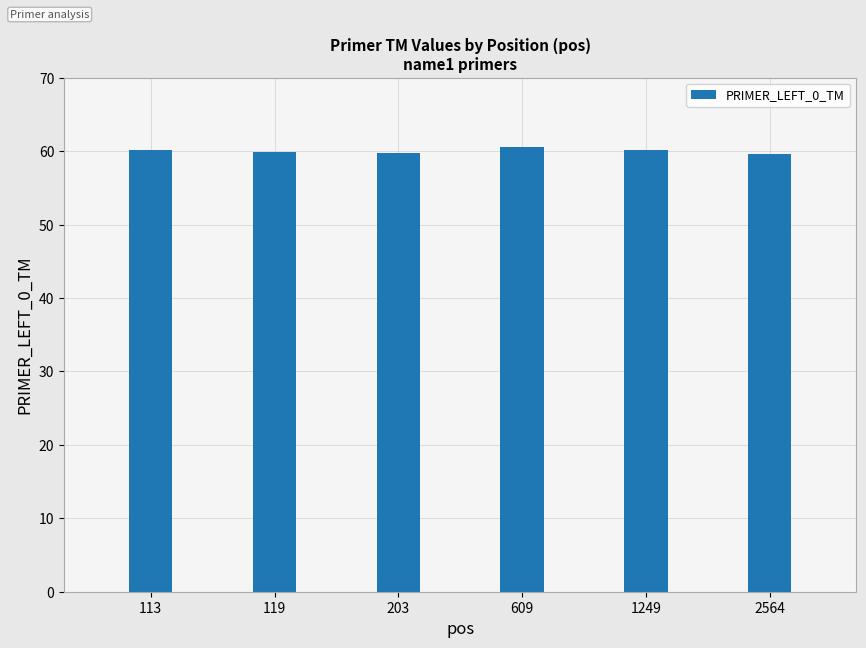

What is the ratio of the value at 113 to the value at 1249?

1.0